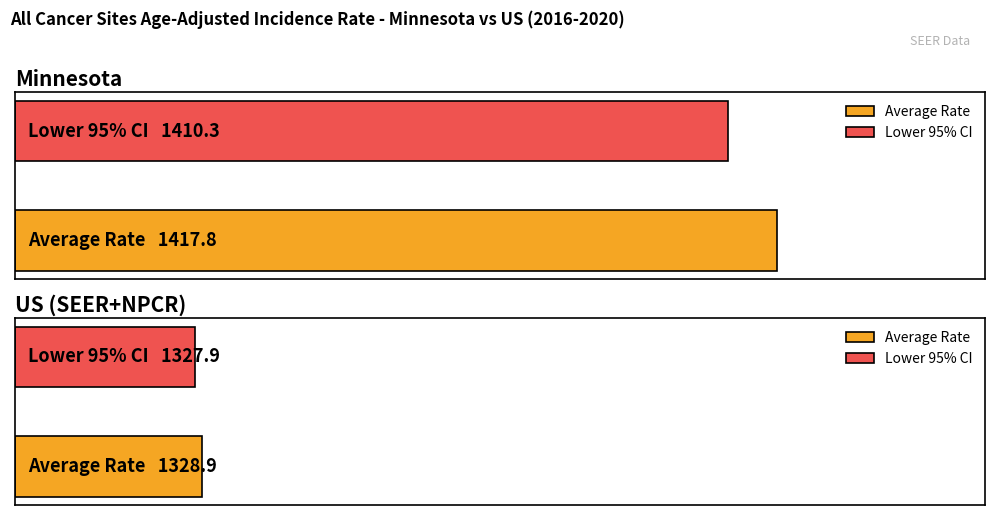

What is the sum of all Age-Adjusted Incidence Rate values?

2746.7